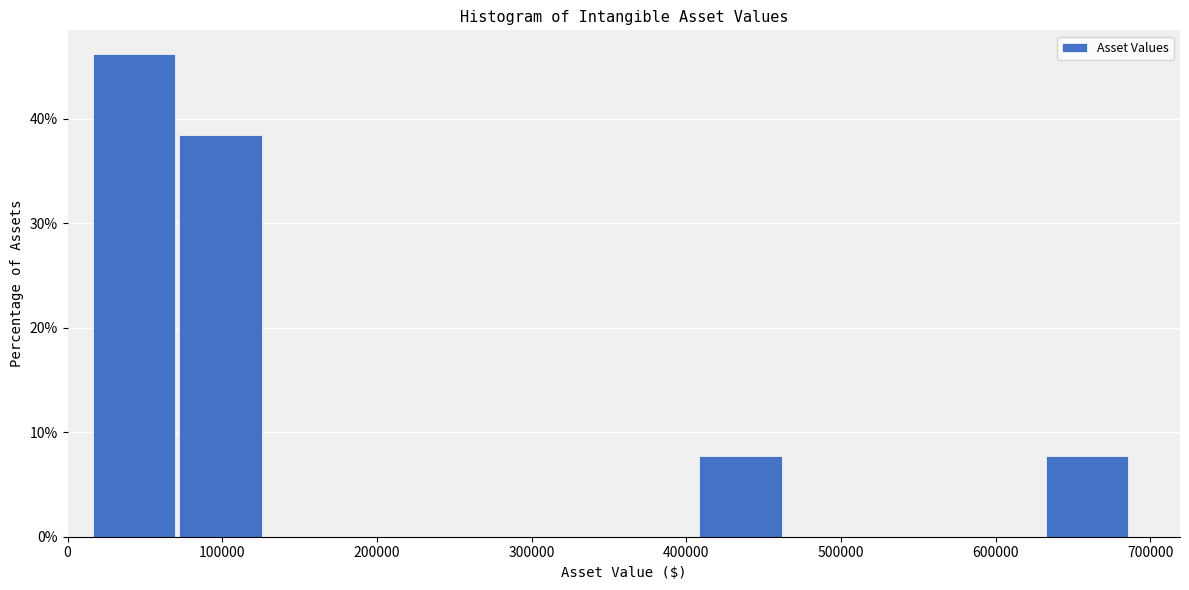

Reading left to right, transcribe this chart: for each bar, give the range it covers on the x-axis and its height. Neither the bar edges nor the heights are printed on the chart, so give them approximately, as read against the axes.

20000 to 70000: 46
70000 to 130000: 38
130000 to 180000: 0
180000 to 240000: 0
240000 to 300000: 0
300000 to 350000: 0
350000 to 410000: 0
410000 to 460000: 8
460000 to 520000: 0
520000 to 580000: 0
580000 to 630000: 0
630000 to 690000: 8